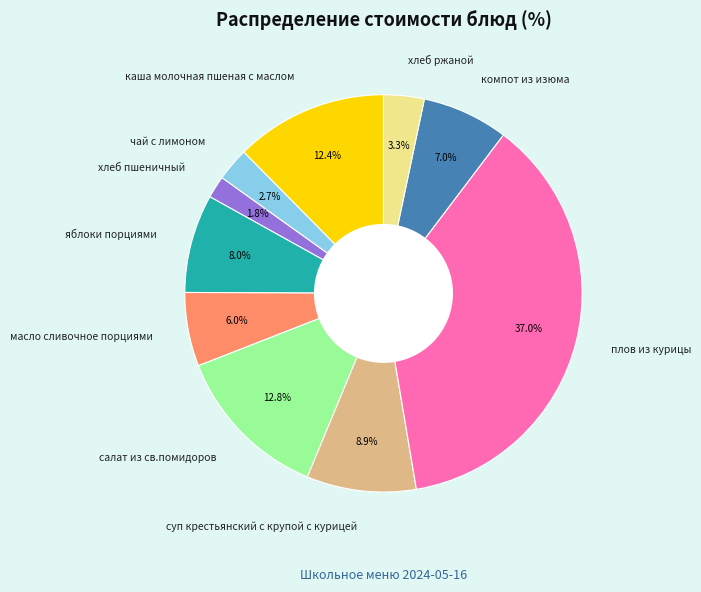

Is it true that салат из св.помидоров is 24% of the pie?

False